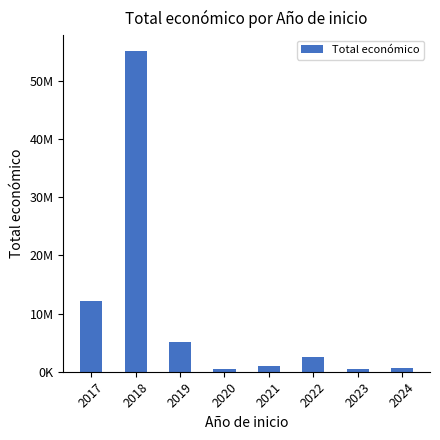

Are the bars horizontal?

No